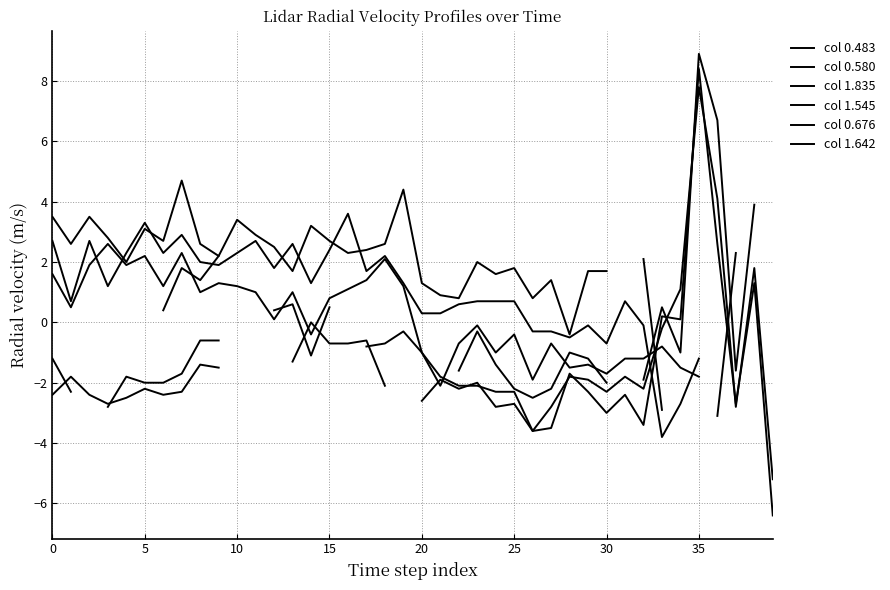

How many intersections are there between col 0.580 and col 0.676?

4